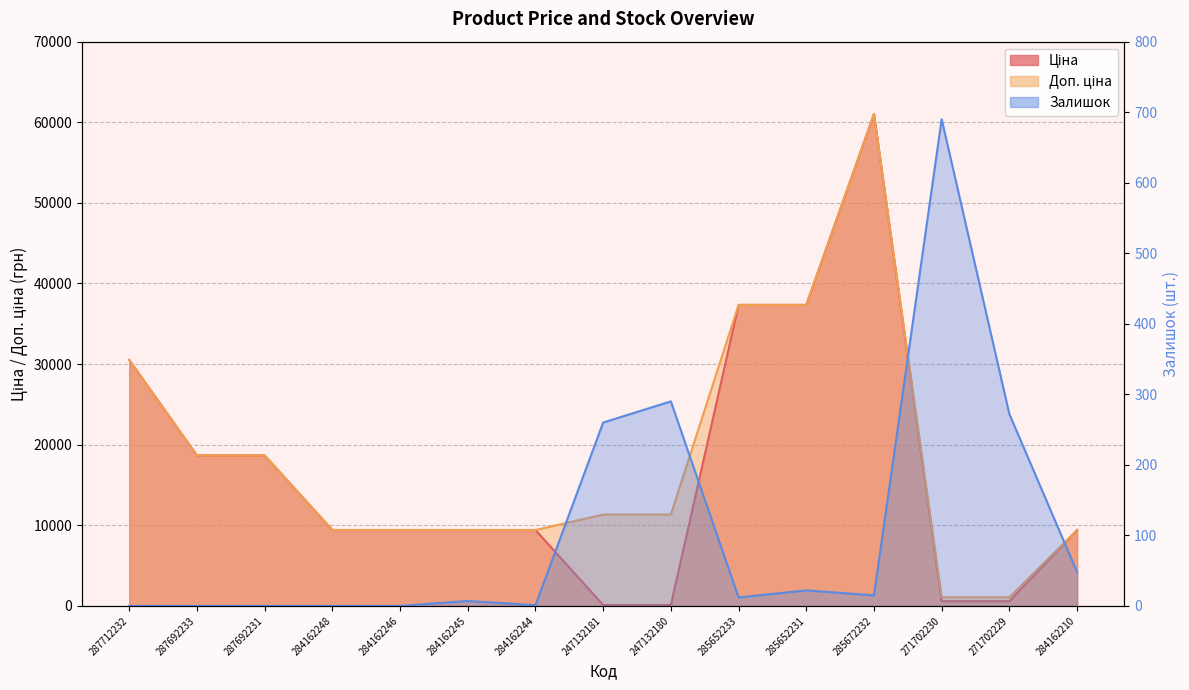

What is the maximum value shown in the chart?

61024.7